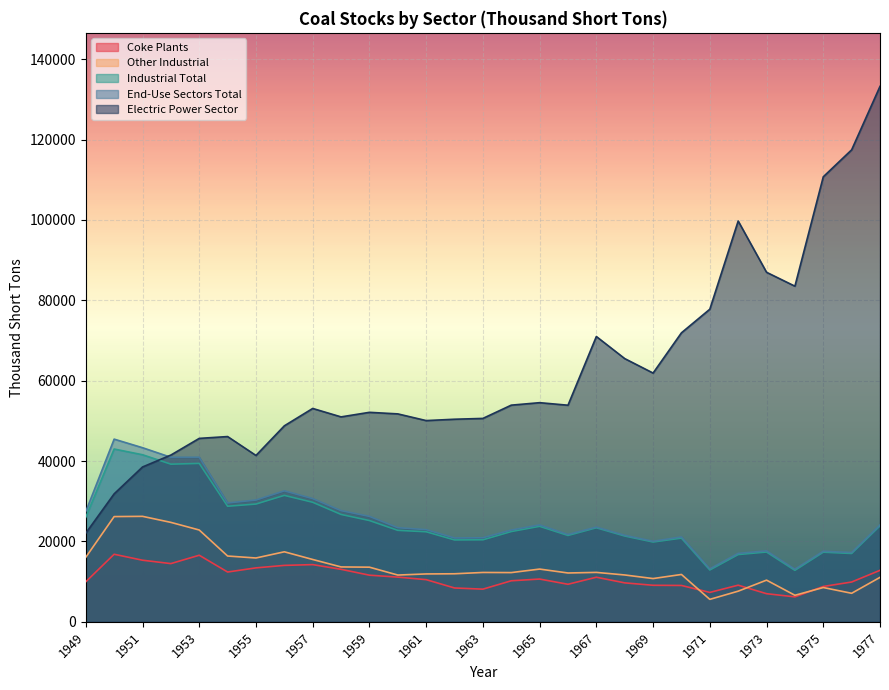

True or false: Industrial Total has a value of 41299 at 1955.

False